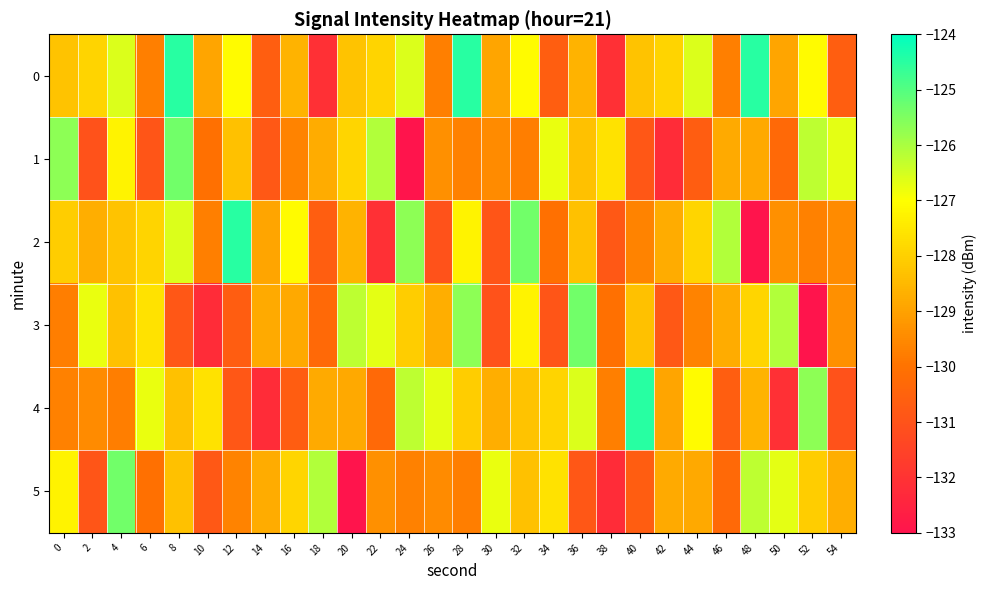

What is the maximum value shown in the chart?

-124.5